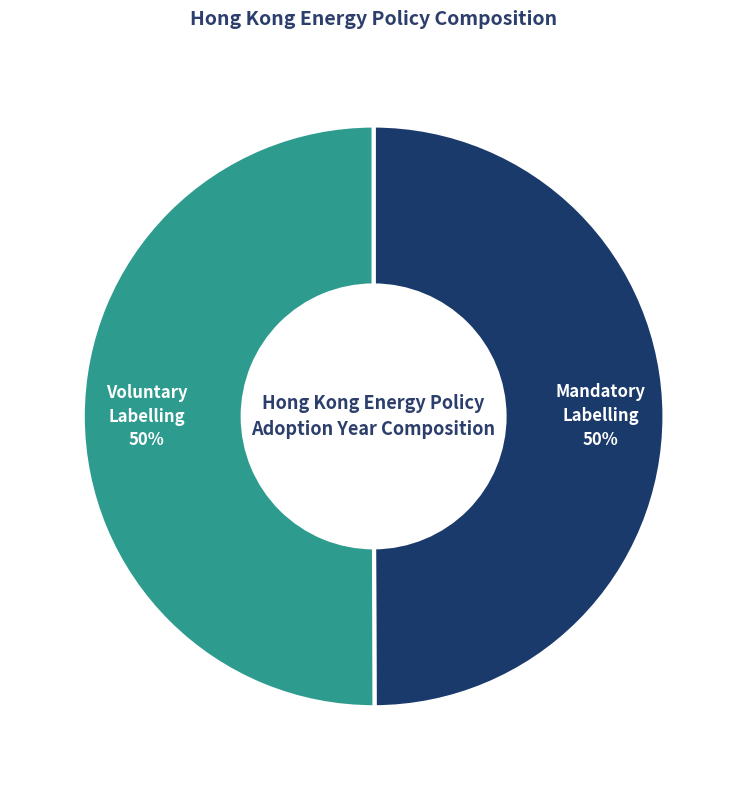

Do Voluntary Labelling and Mandatory Labelling together represent more than half of the pie?

Yes